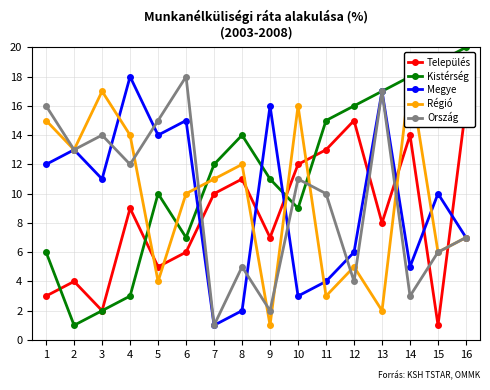

How many interior local peaks does the Megye series have?

6